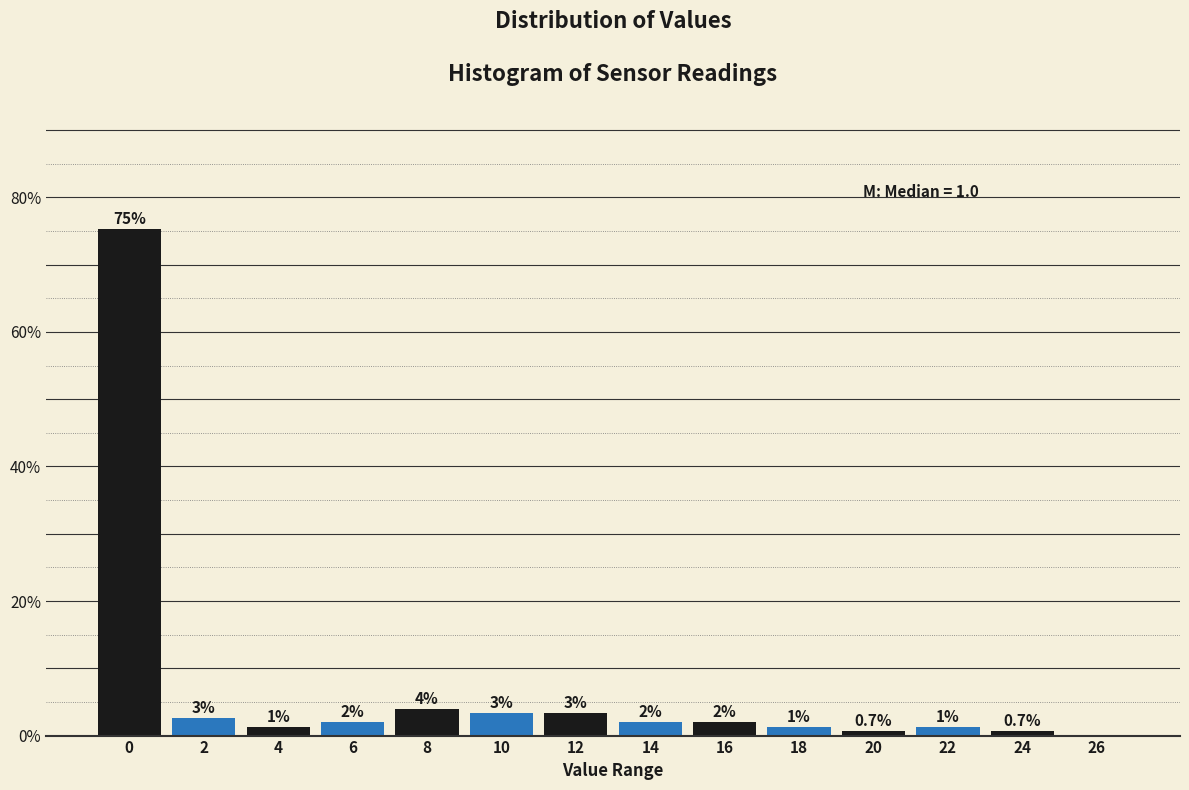

Between 10 and 4, which is larger?

10